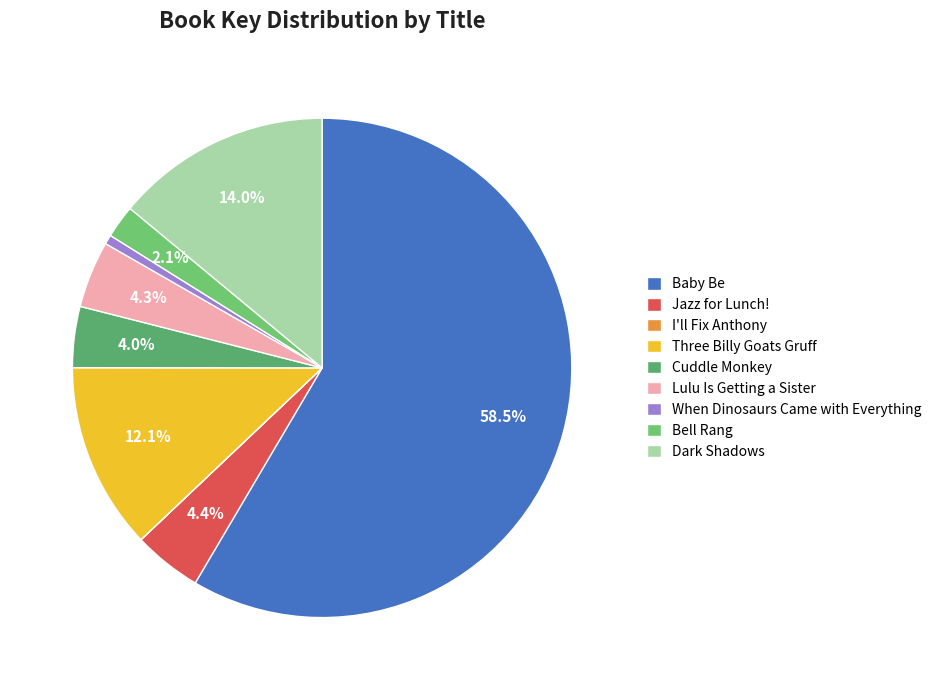

Count the number of slices in the pie.

9